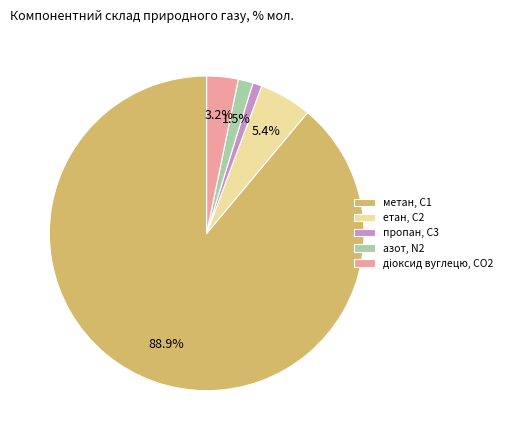

Count the number of slices in the pie.

5